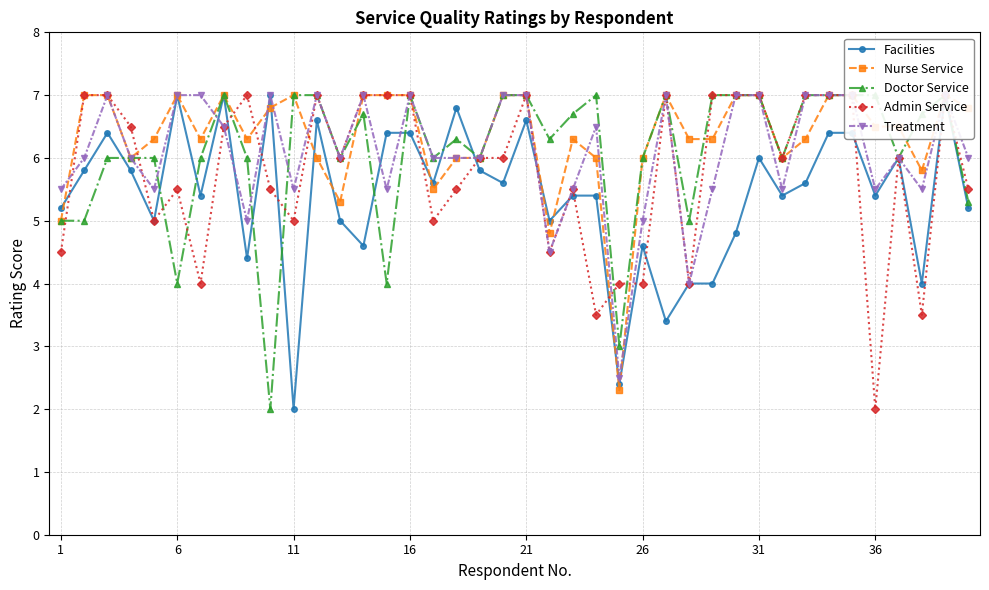

Count the number of data series in this chart.

5